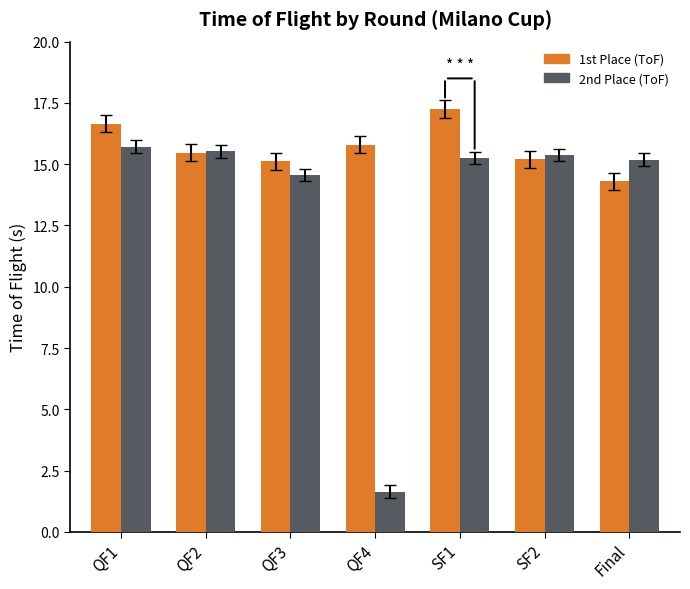

Which series changed the most between QF1 and QF4?

2nd Place (ToF)